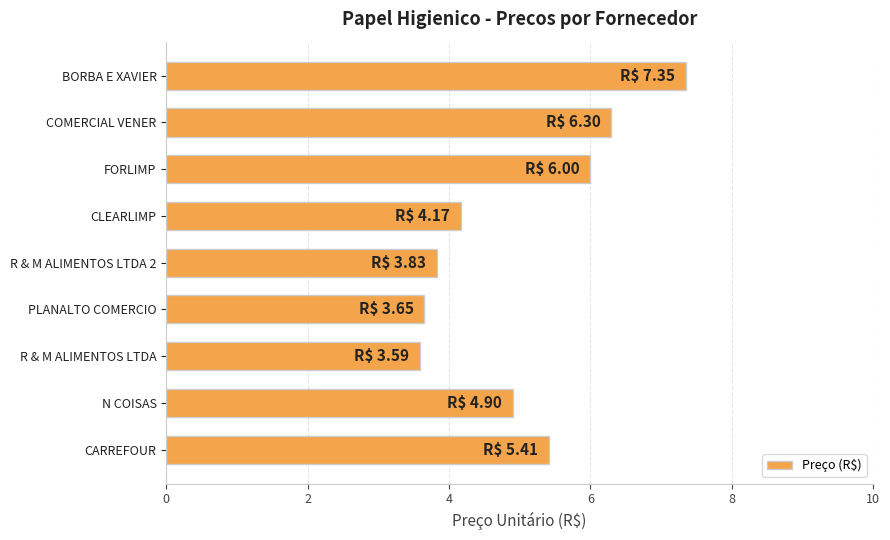

Approximately how many times larger is the value at PLANALTO COMERCIO compared to BORBA E XAVIER?

0.5